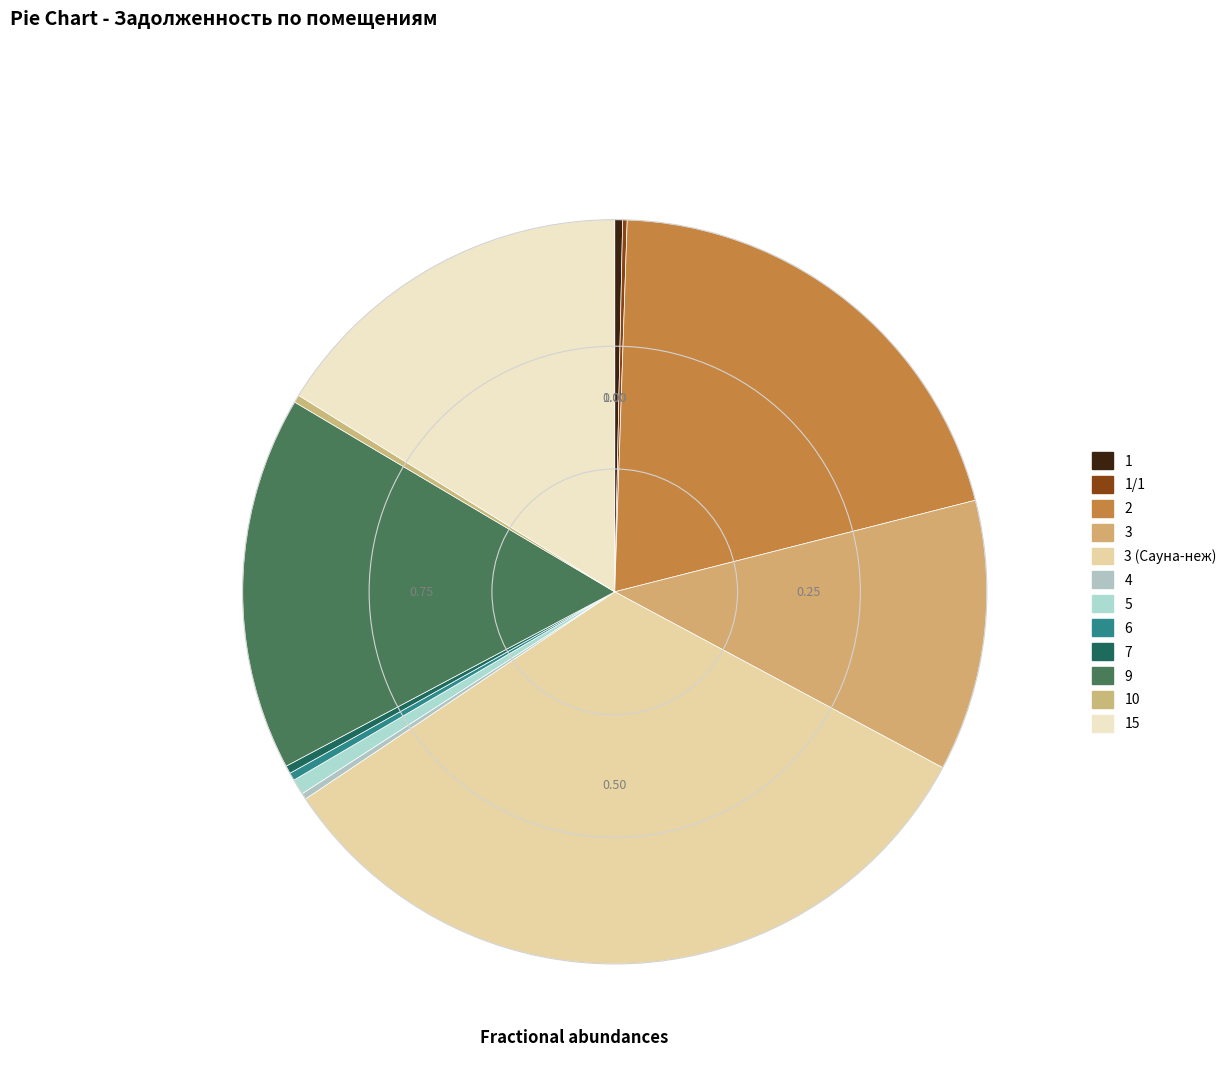

What percentage is NOT represented by 5?

99.3%